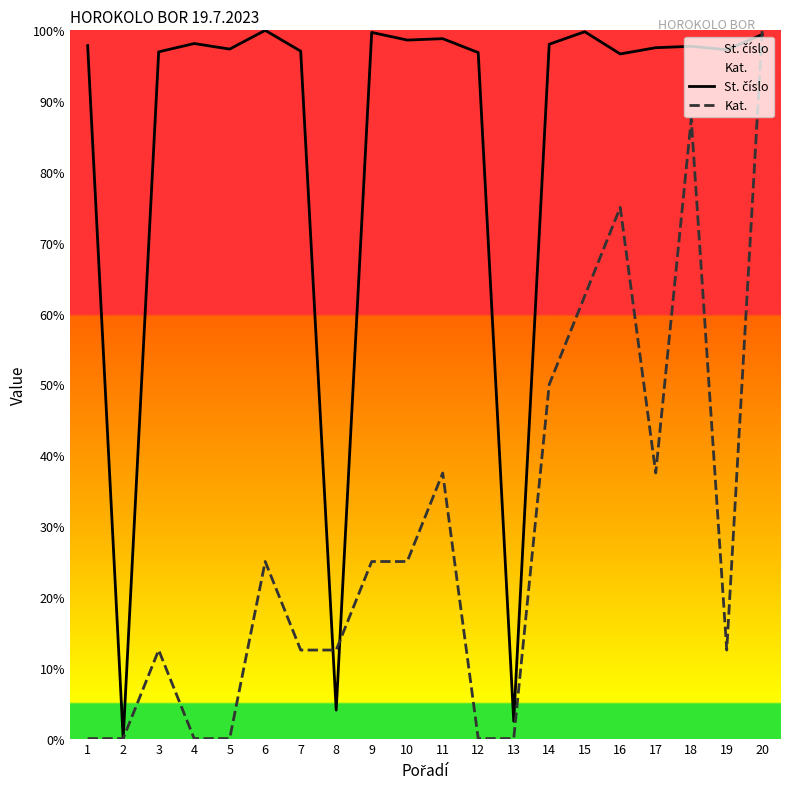

Where is the first local minimum for St. číslo?

2